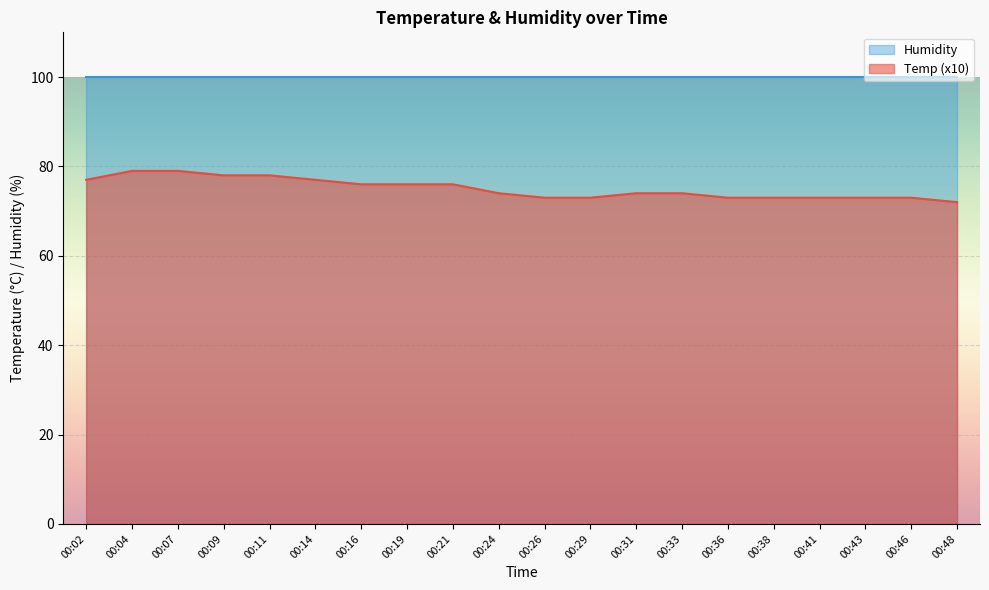

Which has a higher value, 00:46 or 00:33?

00:33